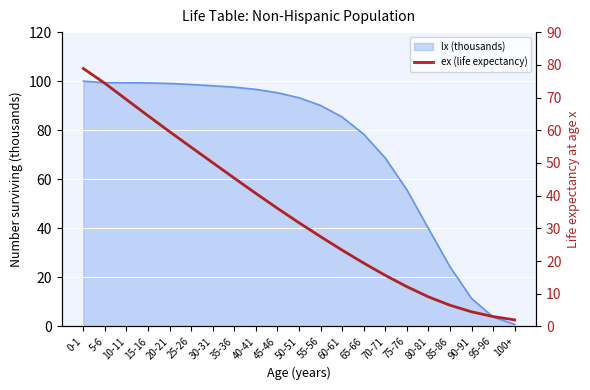

List the labels in order of value, smallest first.

100+, 95-96, 90-91, 85-86, 80-81, 75-76, 70-71, 65-66, 60-61, 55-56, 50-51, 45-46, 40-41, 35-36, 30-31, 25-26, 20-21, 15-16, 10-11, 5-6, 0-1